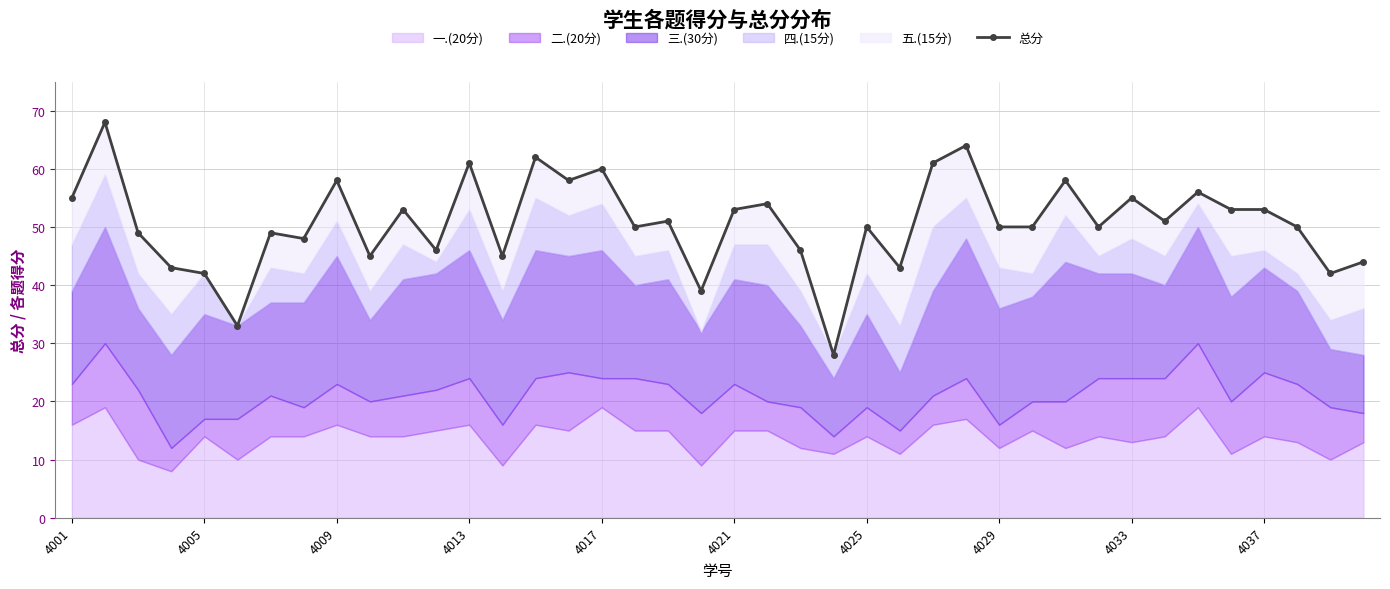

What is the value of the 31st point from the left?

58